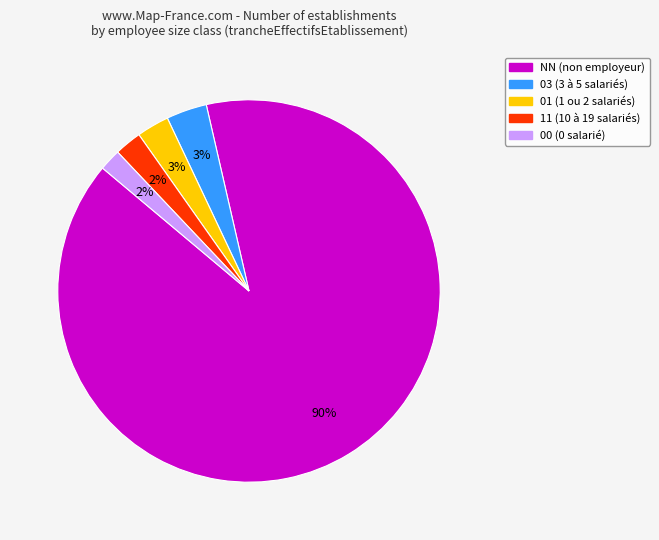

How many segments does this pie chart have?

5